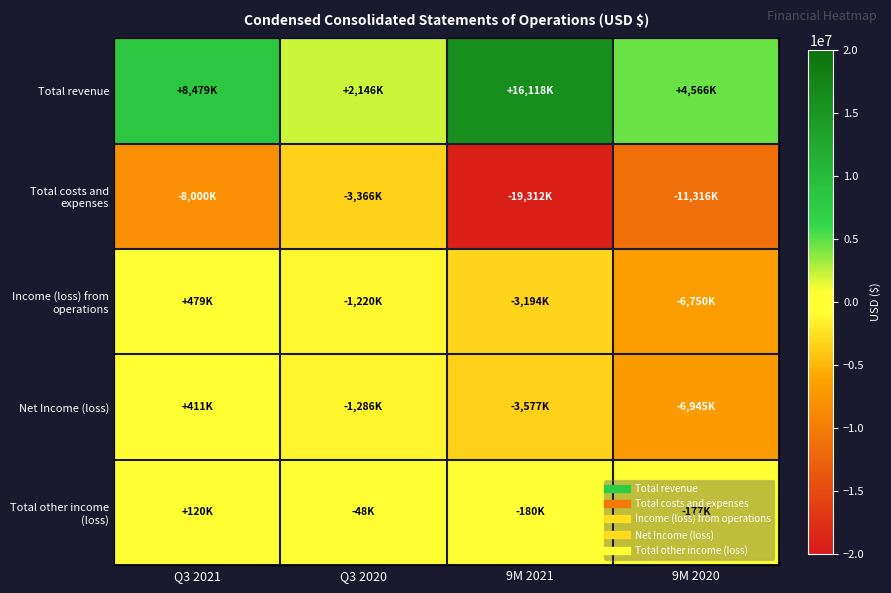

At which category is the sum across all series the highest?

Q3 2021